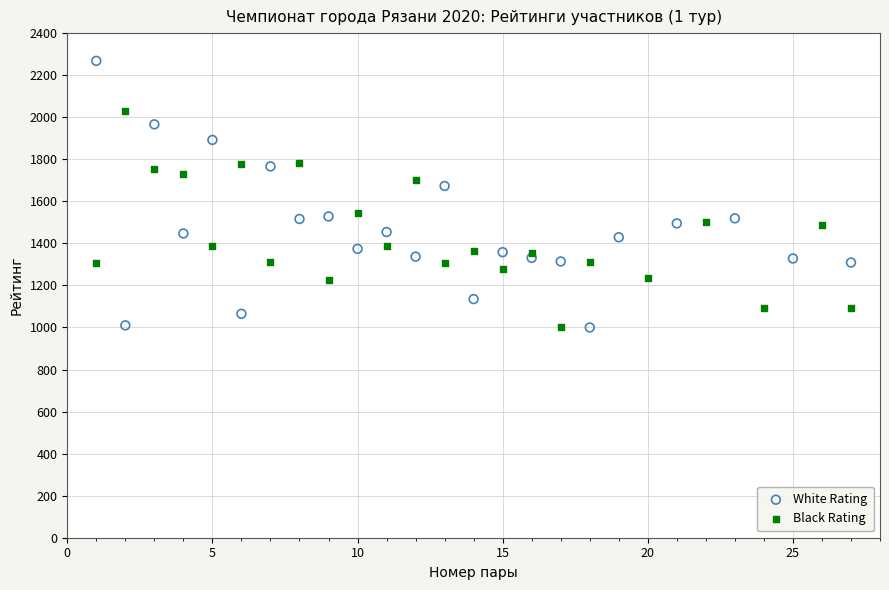

Which series has the largest Y range (max minus min)?

White Rating